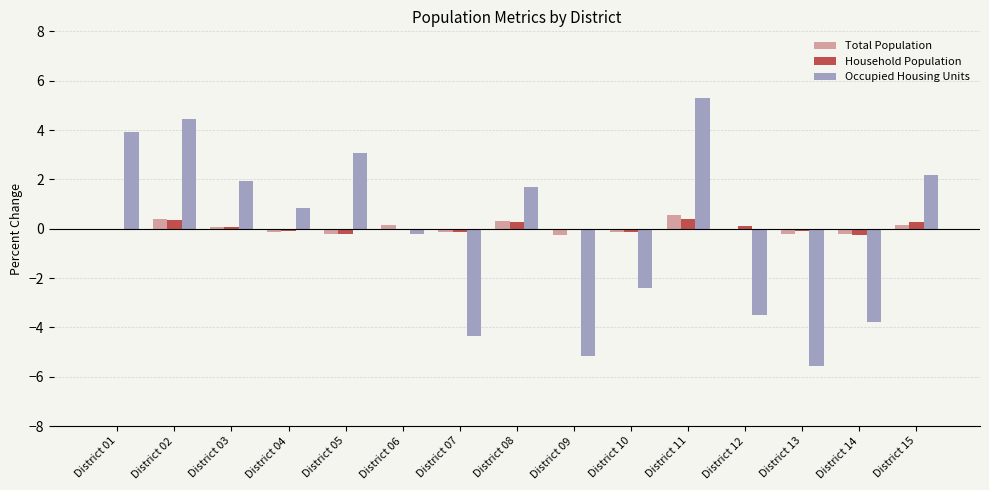

At which category is the sum across all series the highest?

District 11